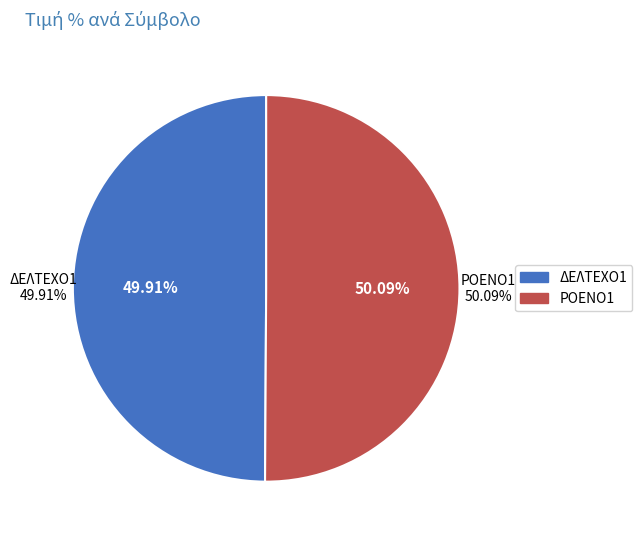

What portion of the pie excludes ΔΕΛΤΕΧΟ1?

50.1%